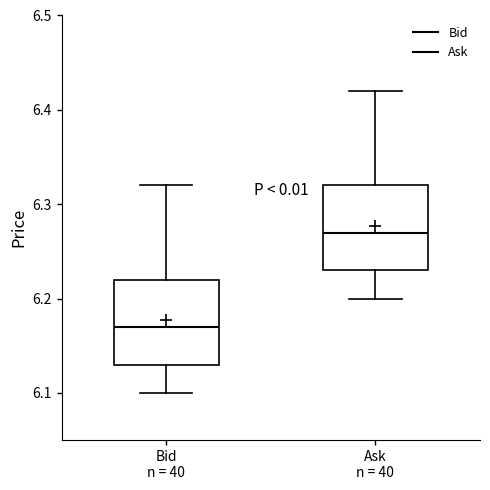

Which box has the highest median line?

Ask n = 40